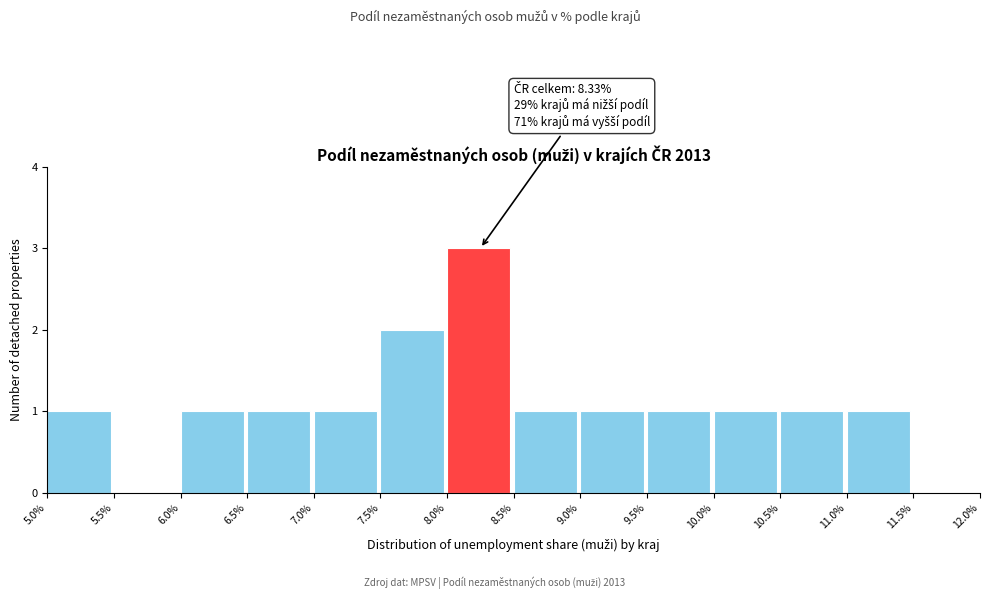

Over which range of the x-axis is the bar tallest?

8.0% to 8.5%